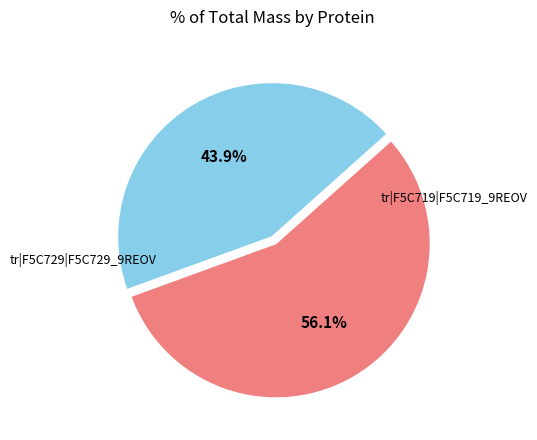

What is the majority slice?

tr|F5C719|F5C719_9REOV